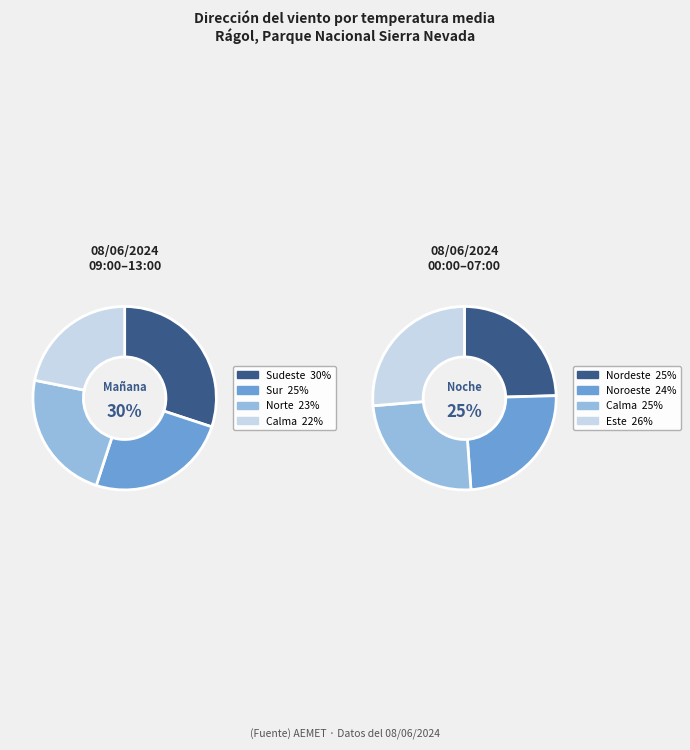

Is Sudeste the majority of the pie?

No